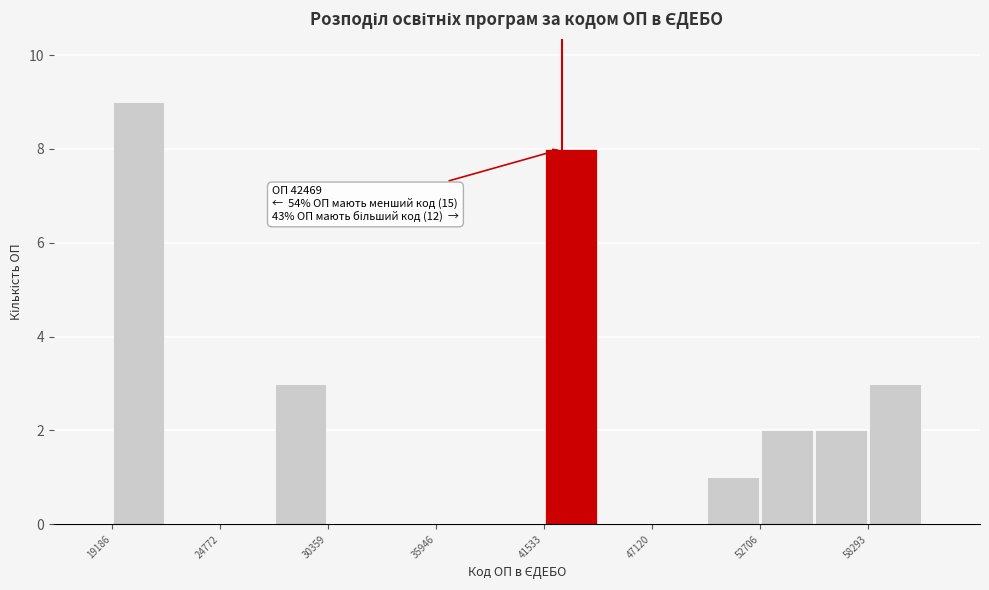

Around what value on the x-axis is the tallest bar? Give the approximate position of its centre, as read against the axis.

21000